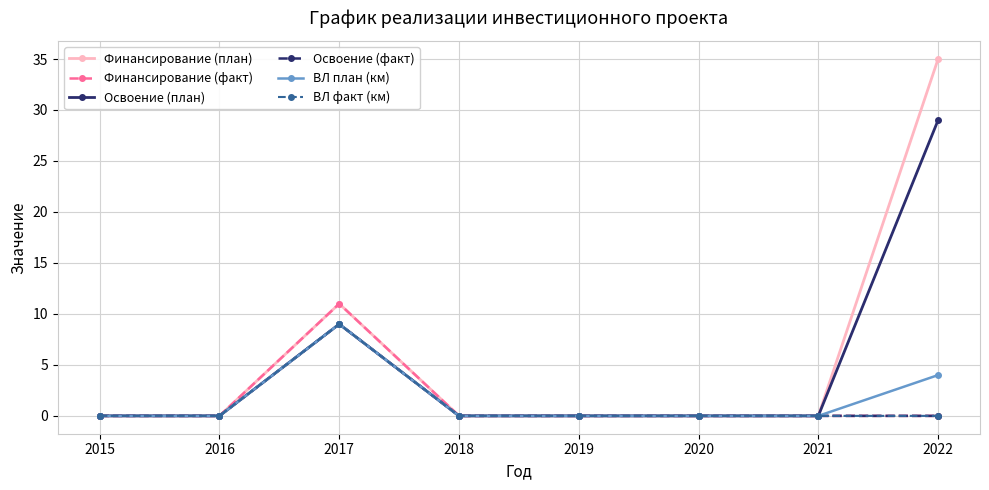

The Финансирование (план) series shows 0 at 2016. True or false?

True